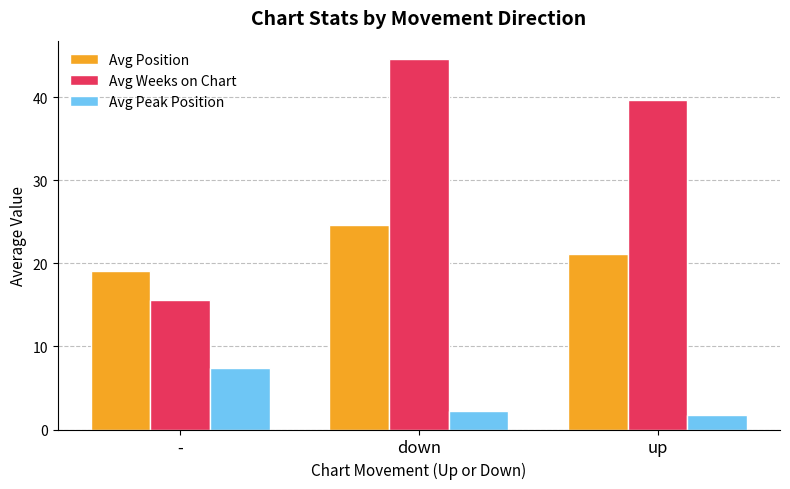

What is the value of the Avg Position bar at the 2nd from the left?

24.6